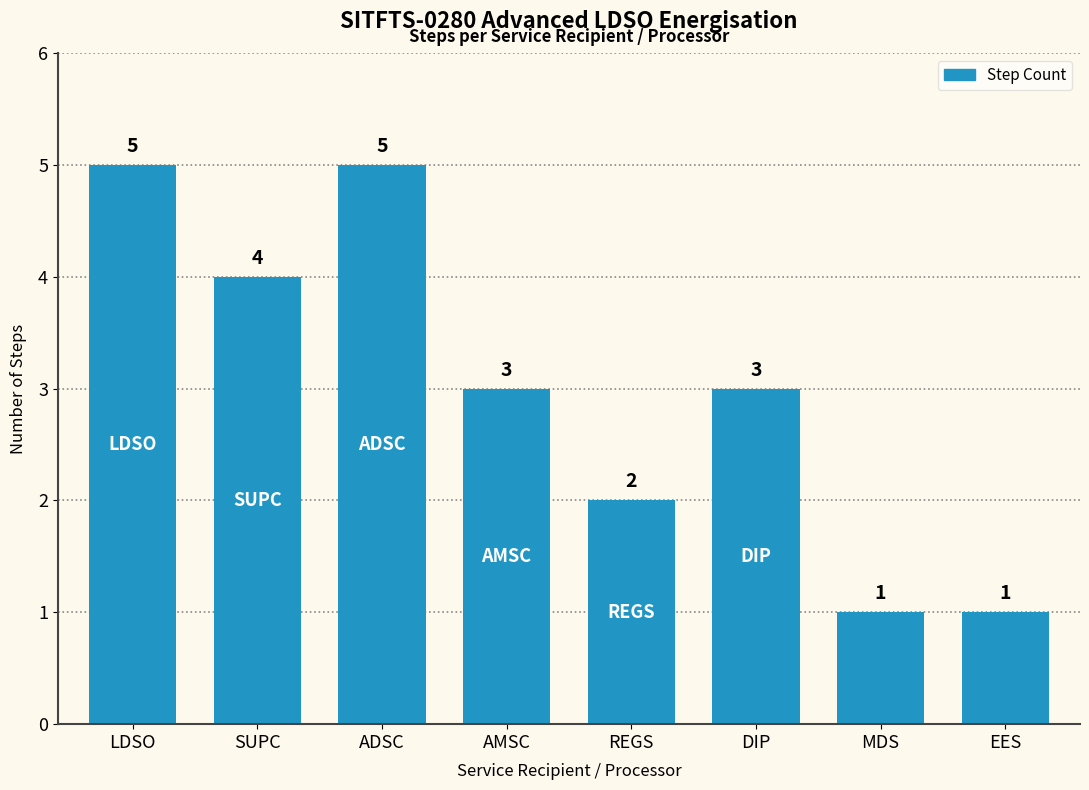

The value at MDS is 1. True or false?

True